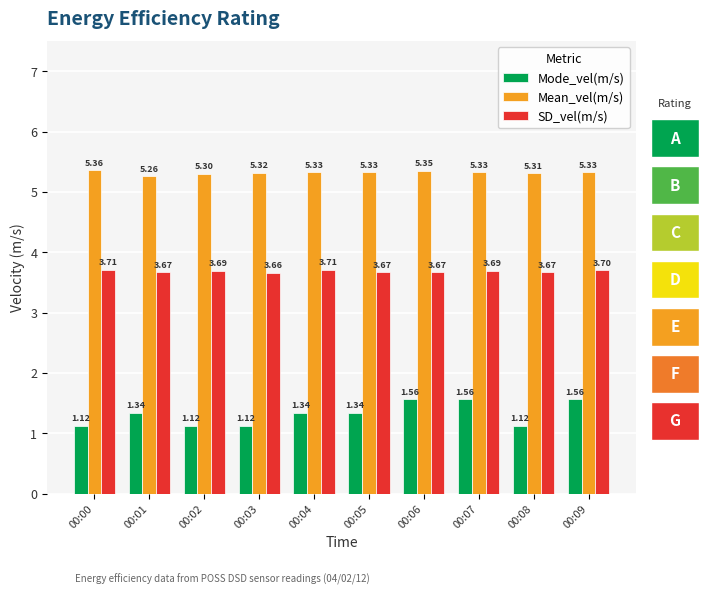

List the series in order of their overall mean, lowest first.

Mode_vel(m/s), SD_vel(m/s), Mean_vel(m/s)